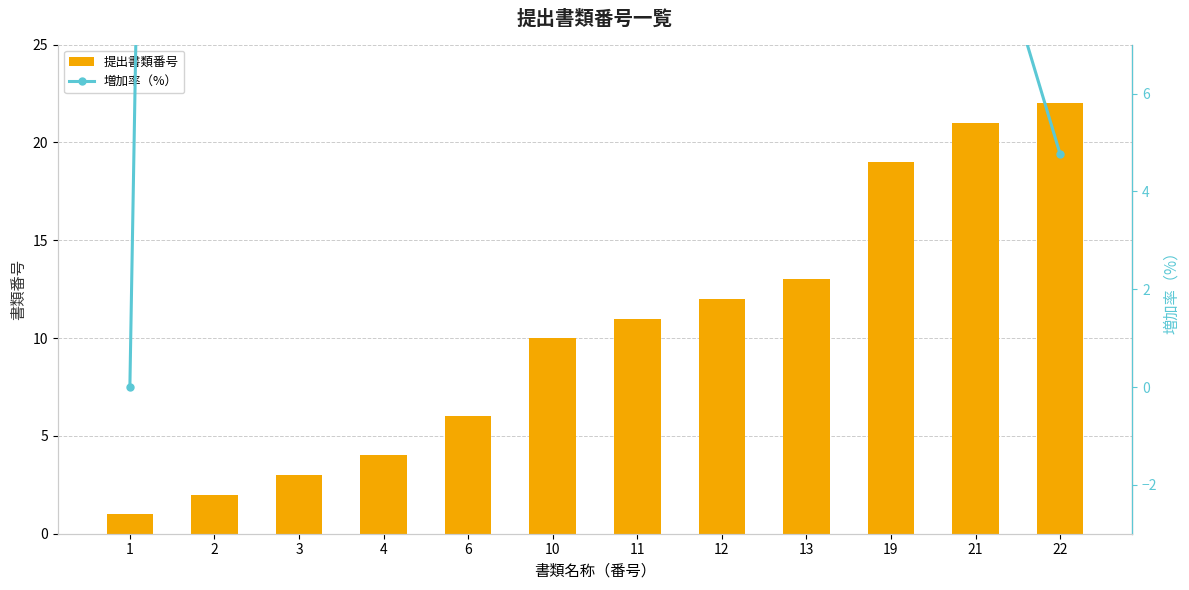

Where is 増加率（%） nearest to the value 50?

3